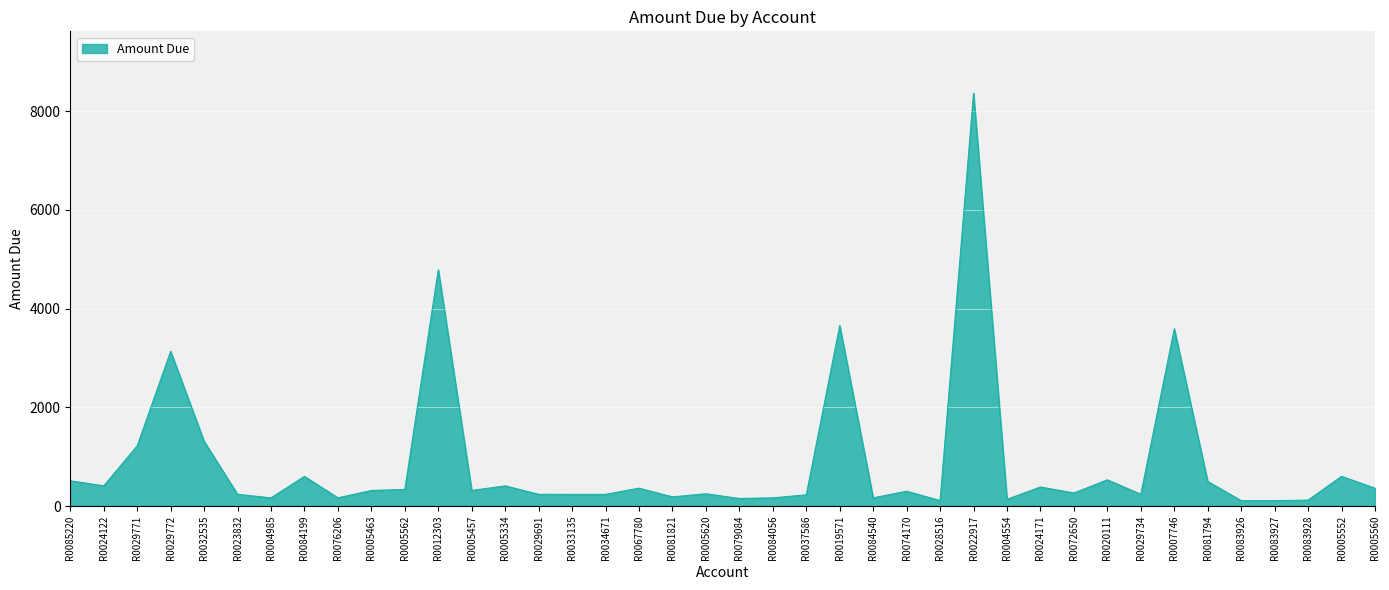

Between R0029691 and R0081794, which is larger?

R0081794